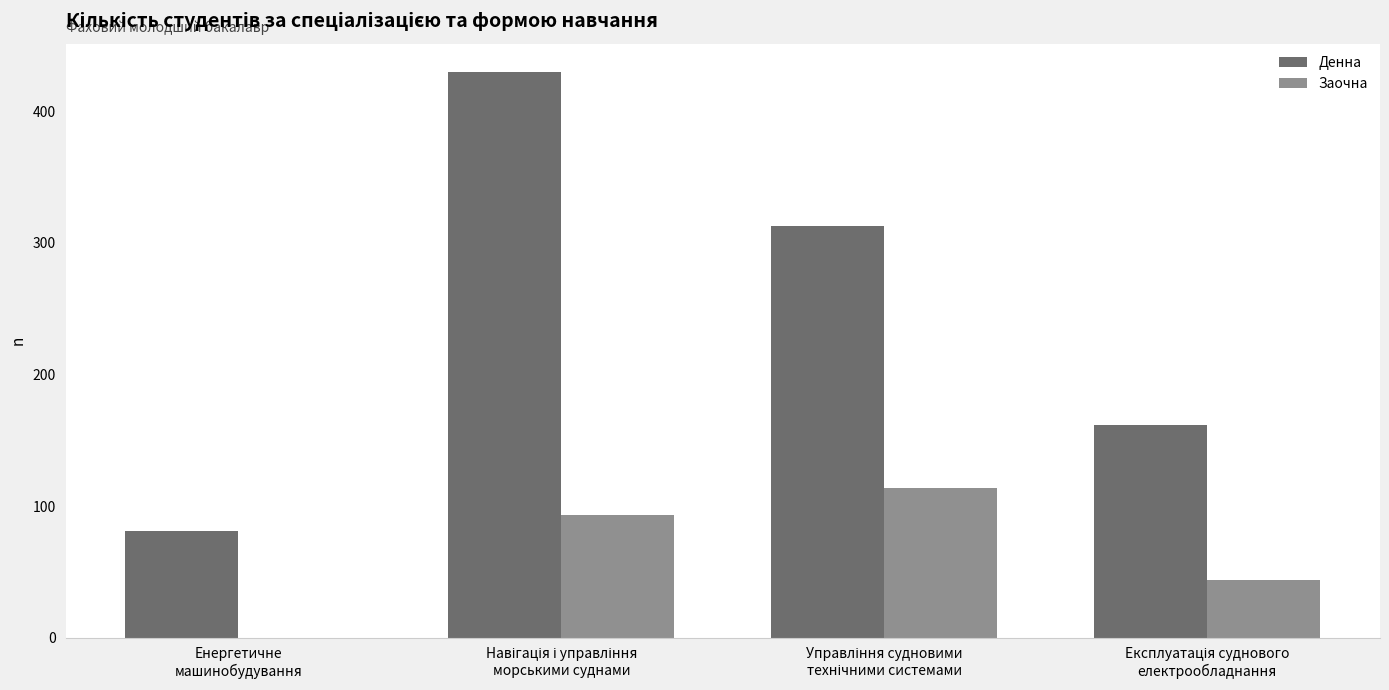

Reading left to right, list all the values displayed in this chart.

Денна: Енергетичне
машинобудування=81	Навігація і управління
морськими суднами=430	Управління судновими
технічними системами=313	Експлуатація суднового
електрообладнання=162
Заочна: Енергетичне
машинобудування=0	Навігація і управління
морськими суднами=93	Управління судновими
технічними системами=114	Експлуатація суднового
електрообладнання=44